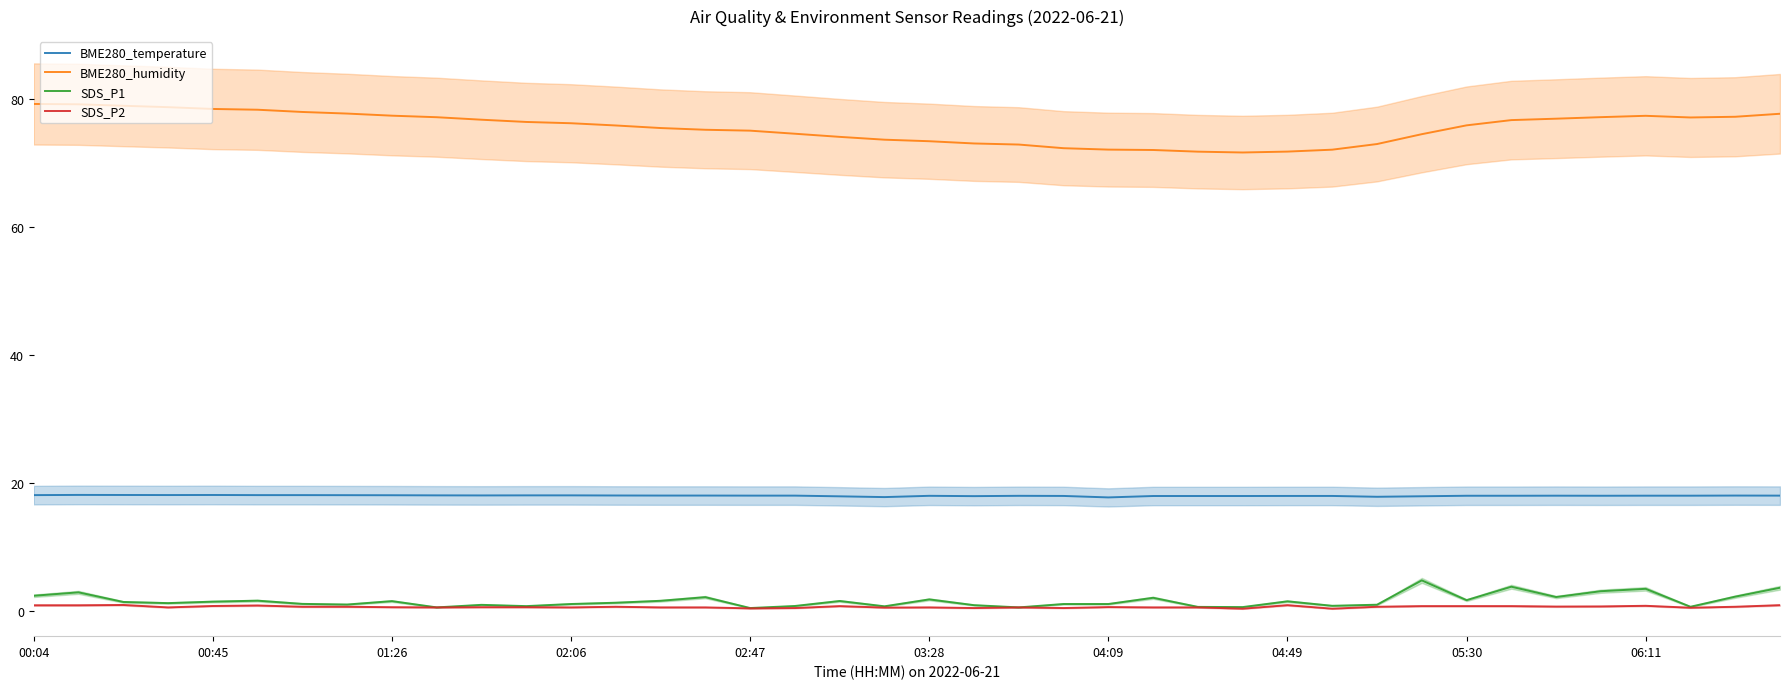

List the series in order of their peak value, lowest first.

SDS_P2, SDS_P1, BME280_temperature, BME280_humidity